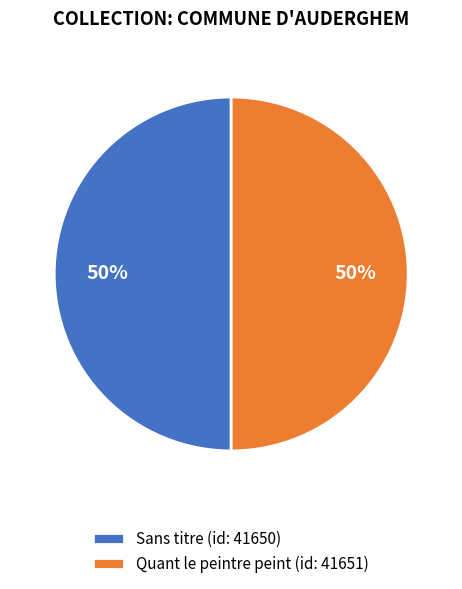

What is the ratio of the value at Quant le peintre peint (id: 41651) to the value at Sans titre (id: 41650)?

1.0